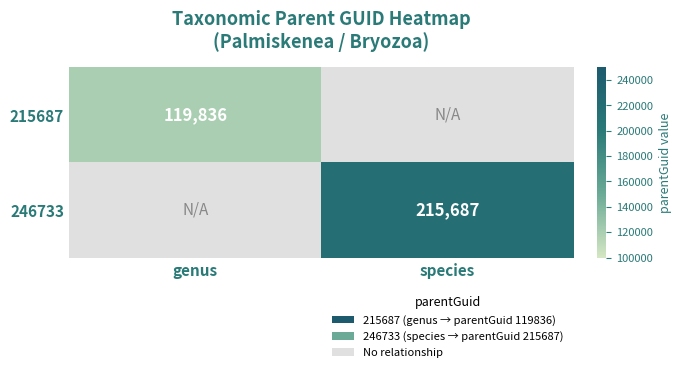

Between species and genus, which is larger?

genus